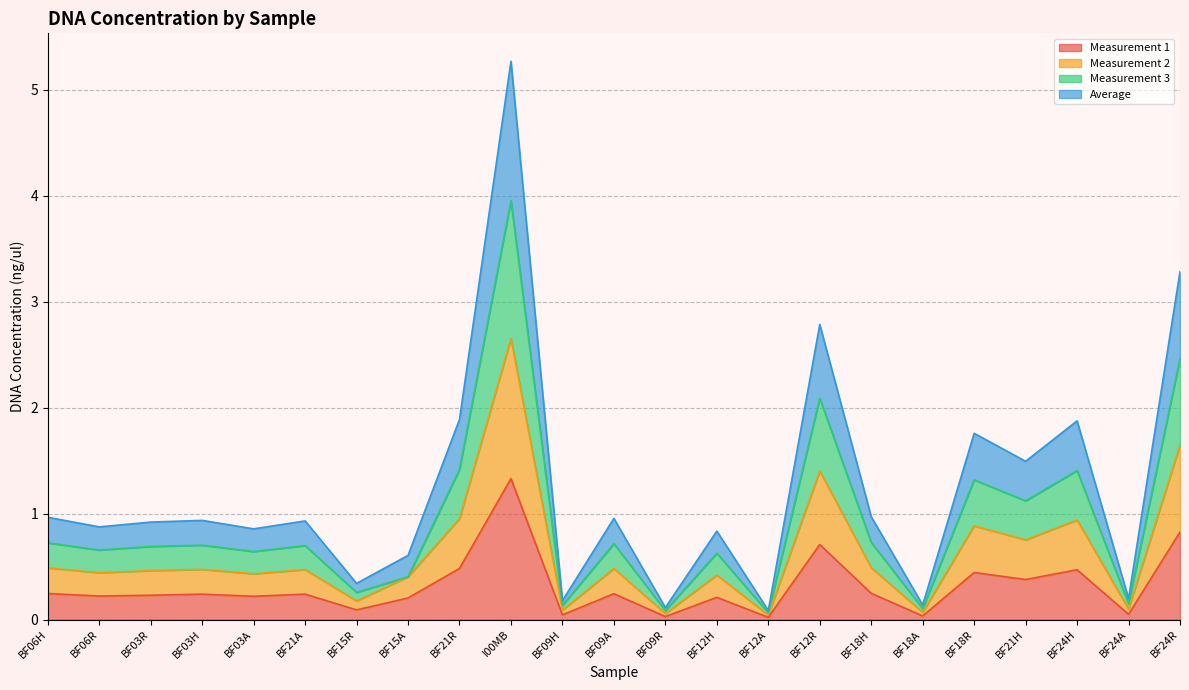

In Measurement 1, how many points are lower than both neighbors (excluding endpoints)?

9